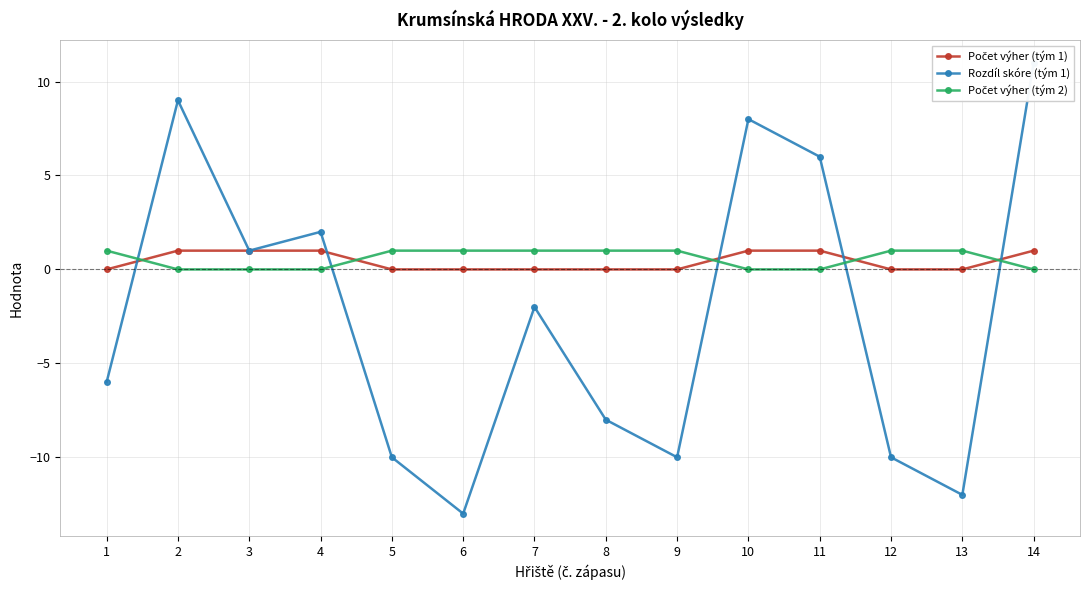

How many series are shown in this chart?

3